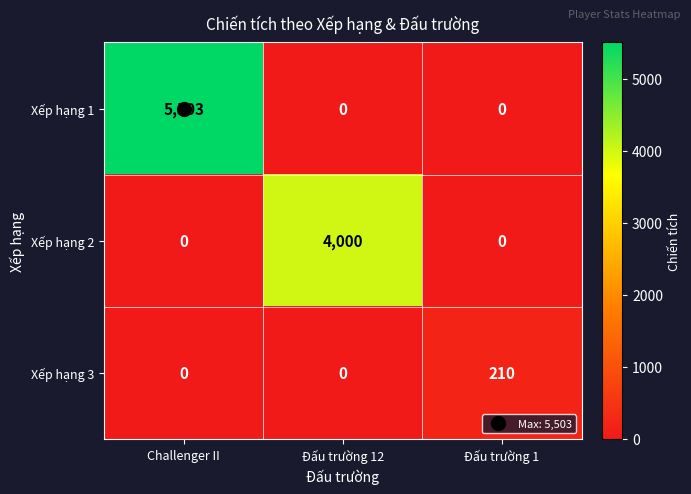

Which series has the widest spread of values?

Xếp hạng 1